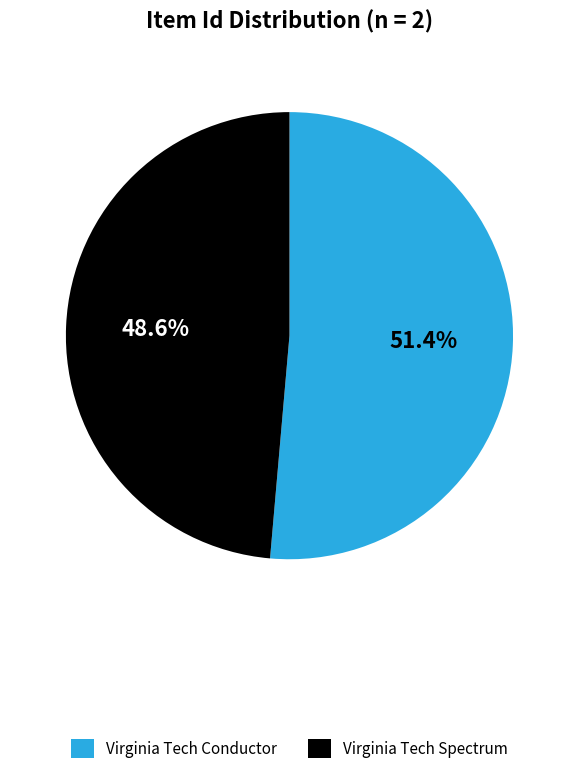

What percentage do Virginia Tech Spectrum and Virginia Tech Conductor together represent?

100.0%